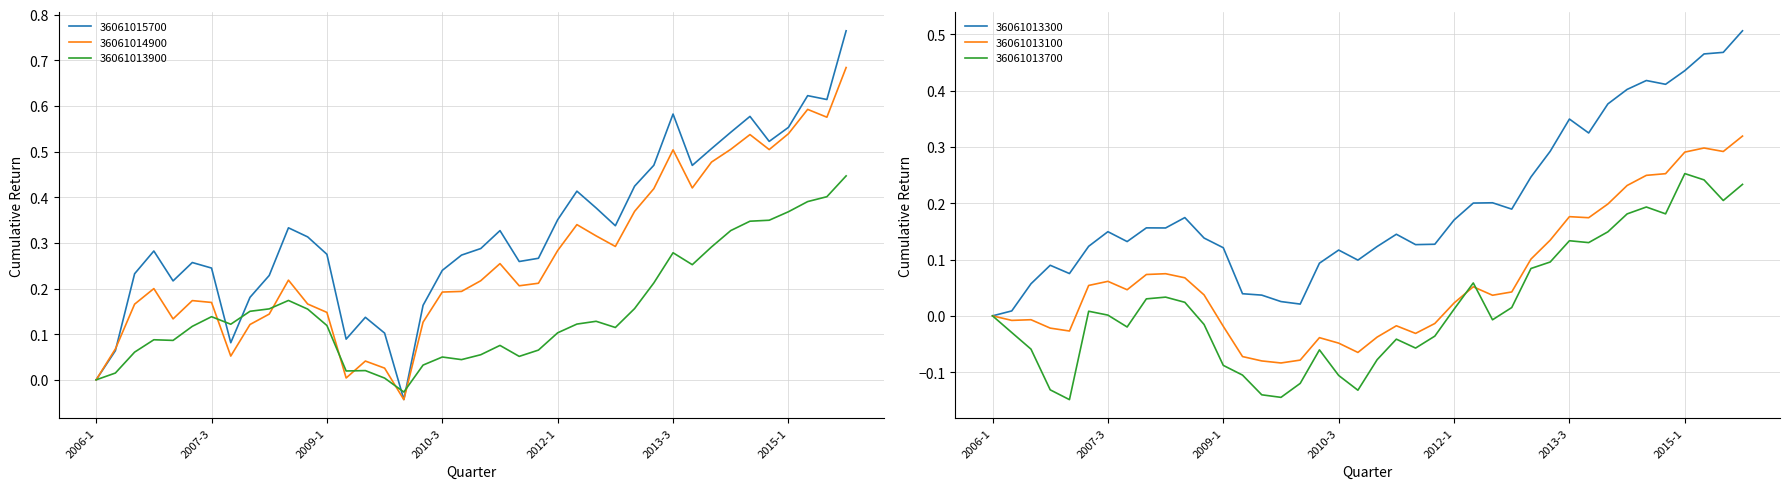

How many interior local peaks does the 36061013700 series have?

8